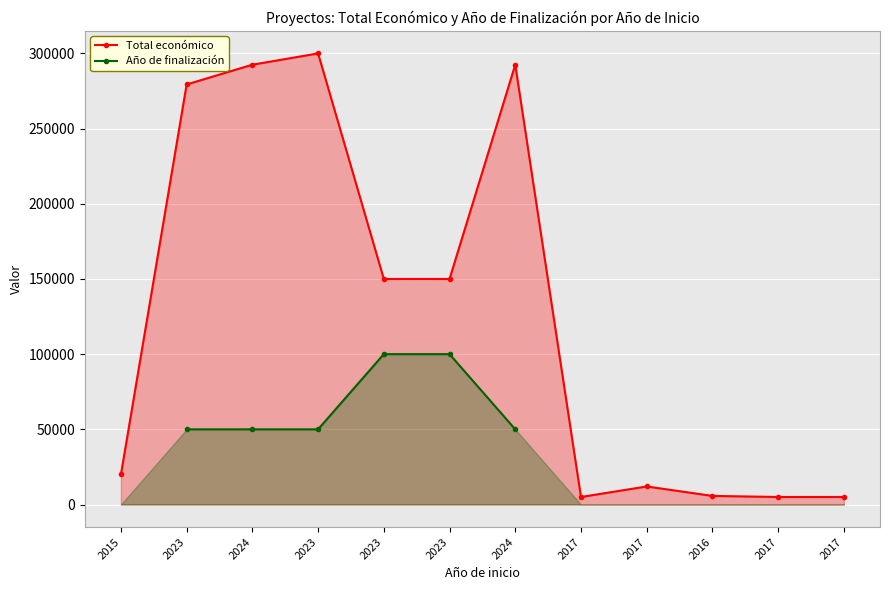

List the labels in order of Total económico value, largest first.

2023, 2024, 2024, 2023, 2023, 2023, 2015, 2017, 2016, 2017, 2017, 2017